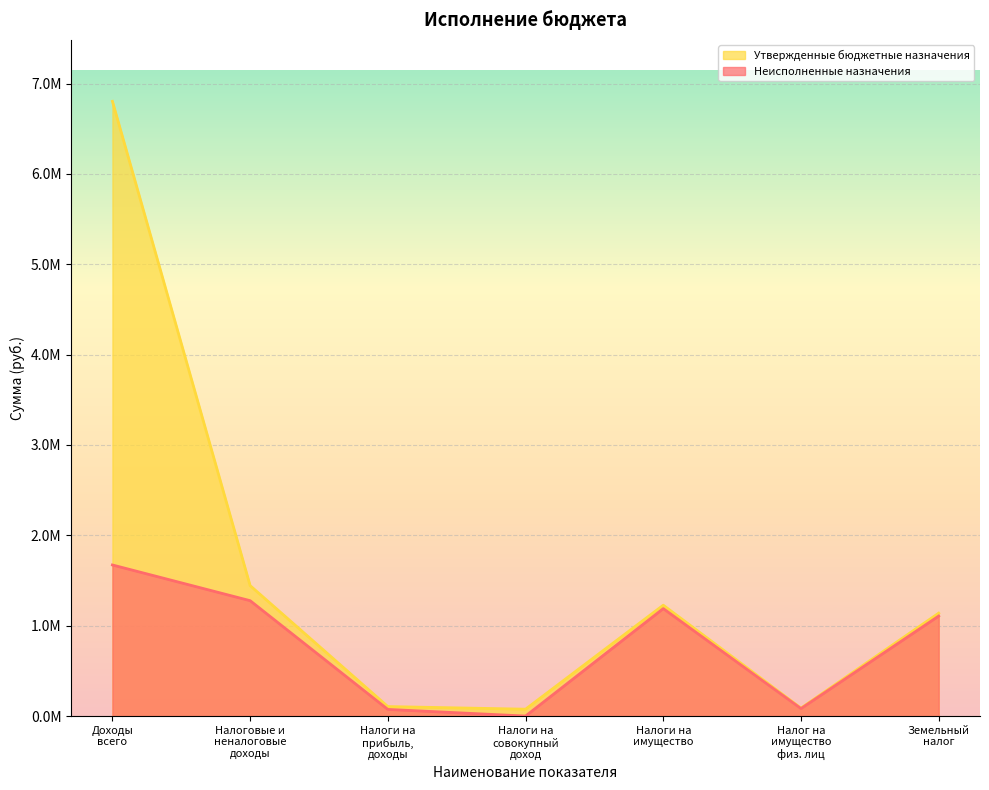

What is the average value of the Утвержденные бюджетные назначения series?

1554602.5